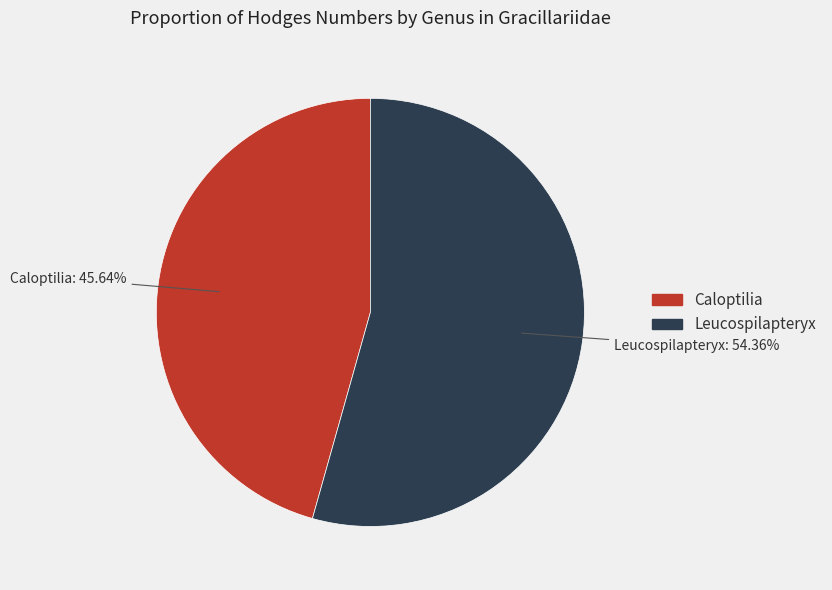

How many segments does this pie chart have?

2